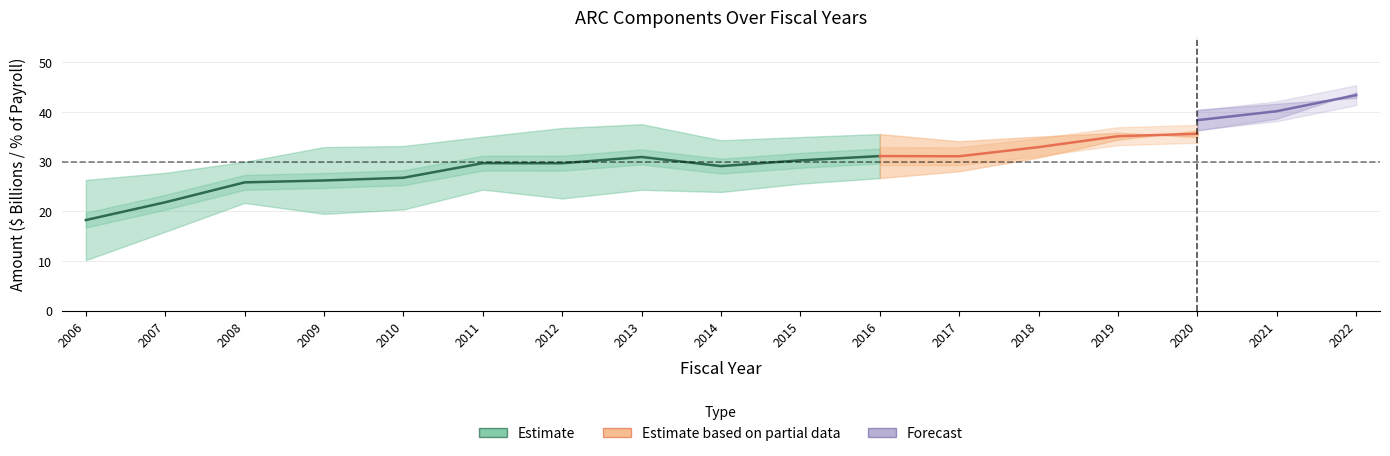

At which category is the sum across all series the highest?

2022